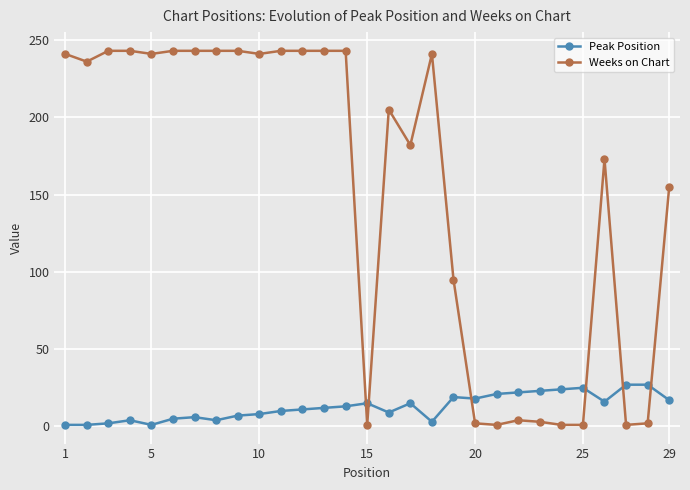

Which series has the largest total across all categories?

Weeks on Chart